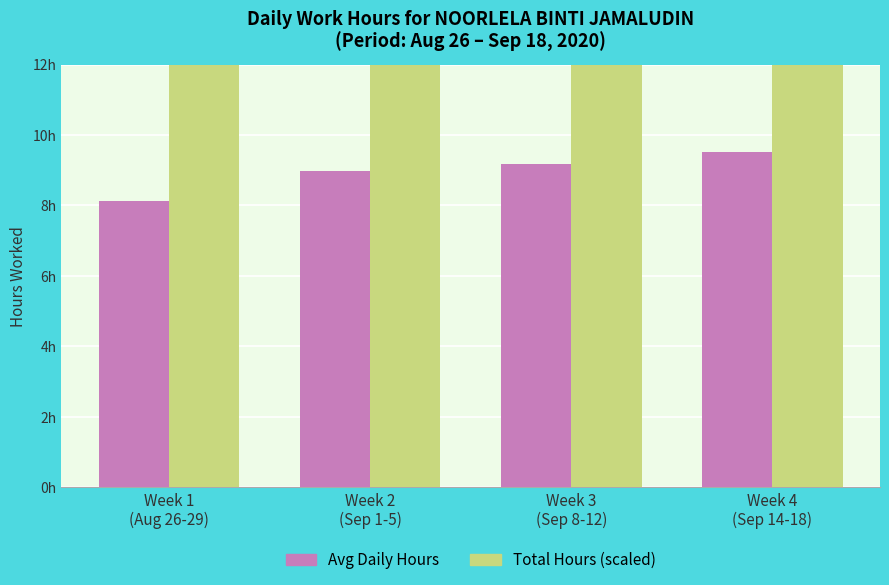

Which series changed the most between Week 1
(Aug 26-29) and Week 4
(Sep 14-18)?

Total Hours (scaled)